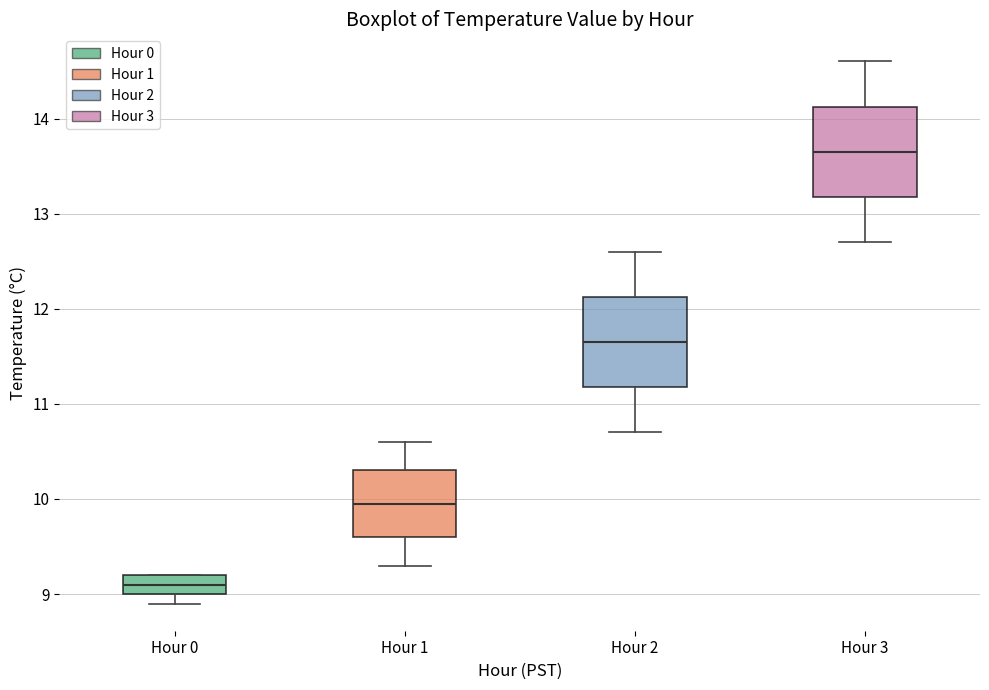

Where is the upper edge of the box for Hour 2 on the y-axis? The values are not printed on the chart, so give them approximately, as read against the axis.

12.1